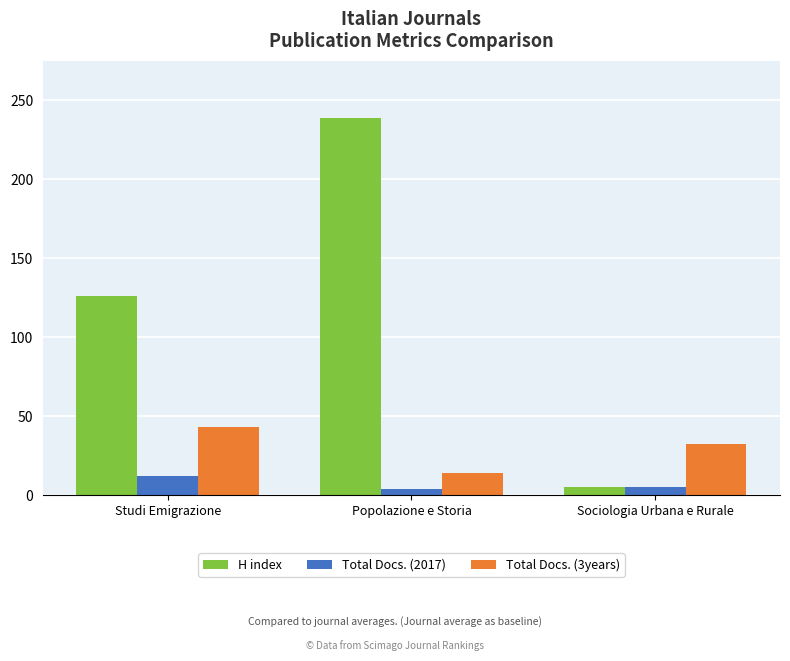

Which series has the largest range (max minus min)?

H index